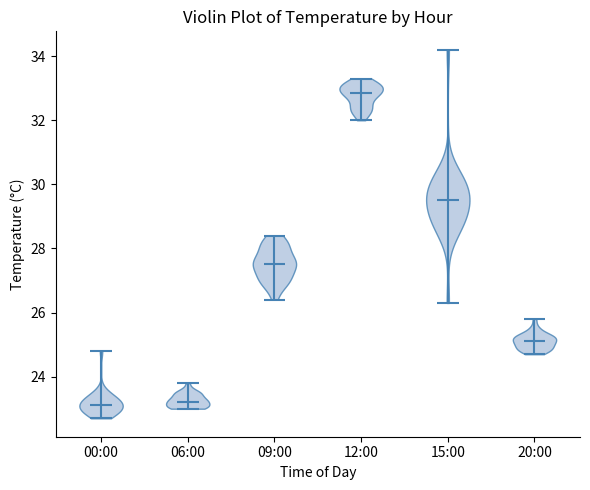

Reading left to right, read every violin against the y-axis: where its median line is, and the lowest and highest points it reaches. The values are not printed on the chart, so give them approximately, as read against the axis.

00:00: median line 23.2, lowest point 22.8, highest point 24.8
06:00: median line 23.2, lowest point 23.0, highest point 23.8
09:00: median line 27.6, lowest point 26.4, highest point 28.4
12:00: median line 32.8, lowest point 32.0, highest point 33.4
15:00: median line 29.6, lowest point 26.4, highest point 34.2
20:00: median line 25.2, lowest point 24.8, highest point 25.8